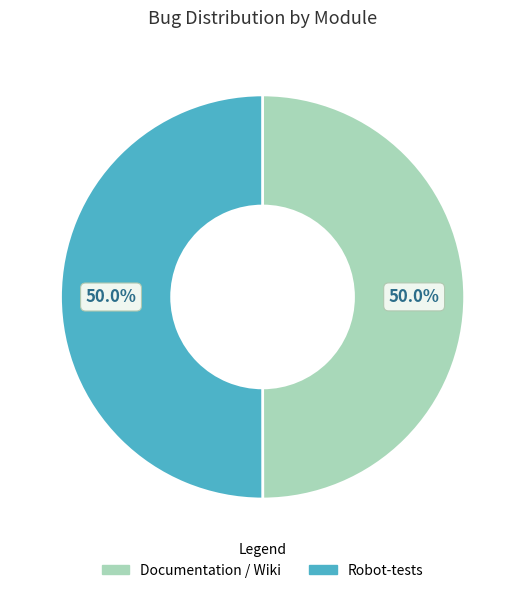

What is the ratio of the value at Documentation / Wiki to the value at Robot-tests?

1.0